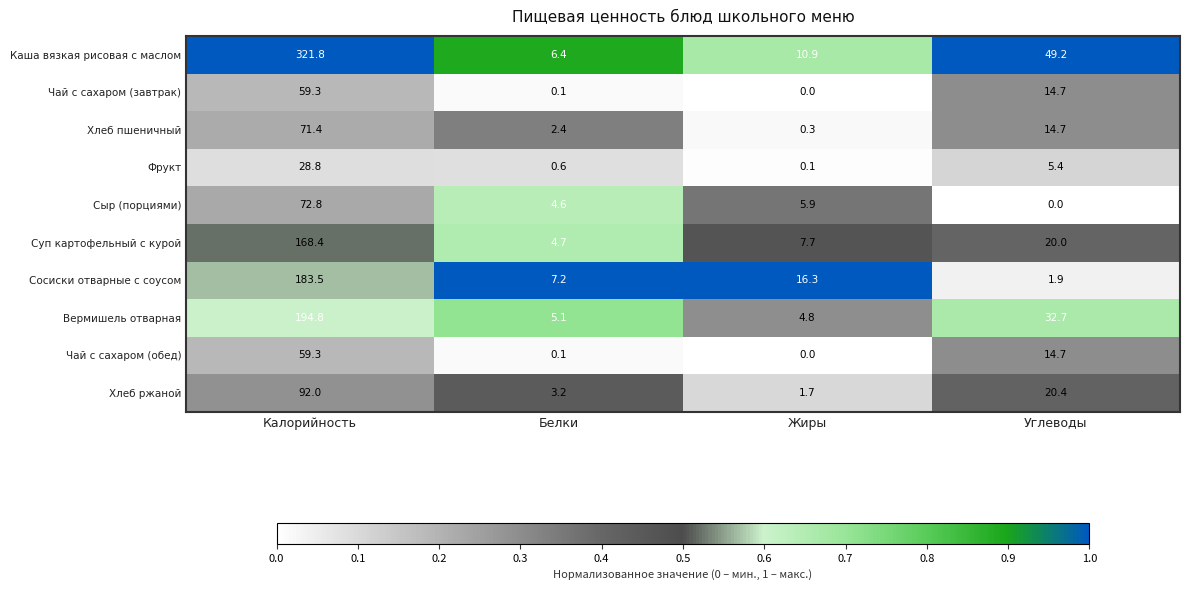

The value of Каша вязкая рисовая с маслом at Белки is 6.4. True or false?

True